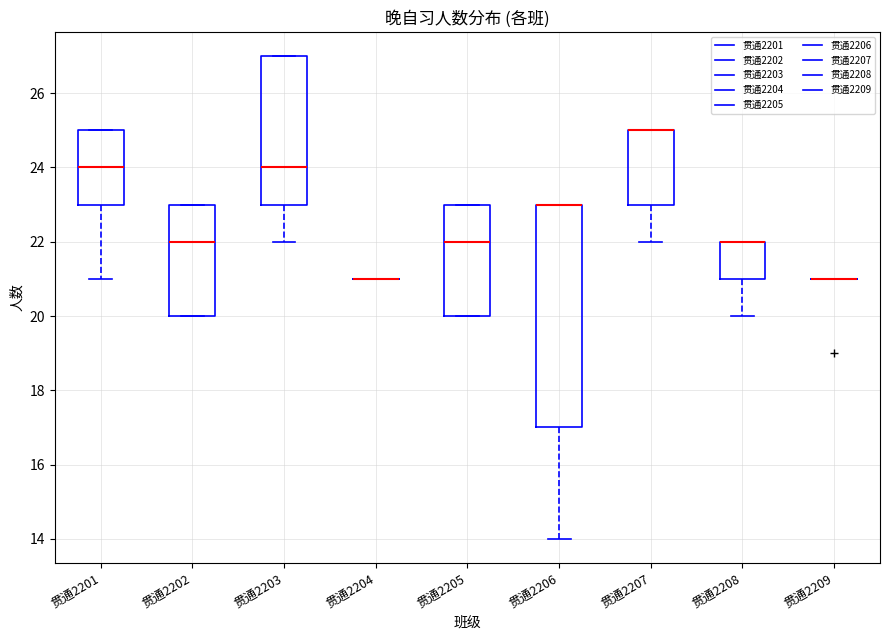

Where is the lower edge of the box for 贯通2203 on the y-axis? The values are not printed on the chart, so give them approximately, as read against the axis.

23